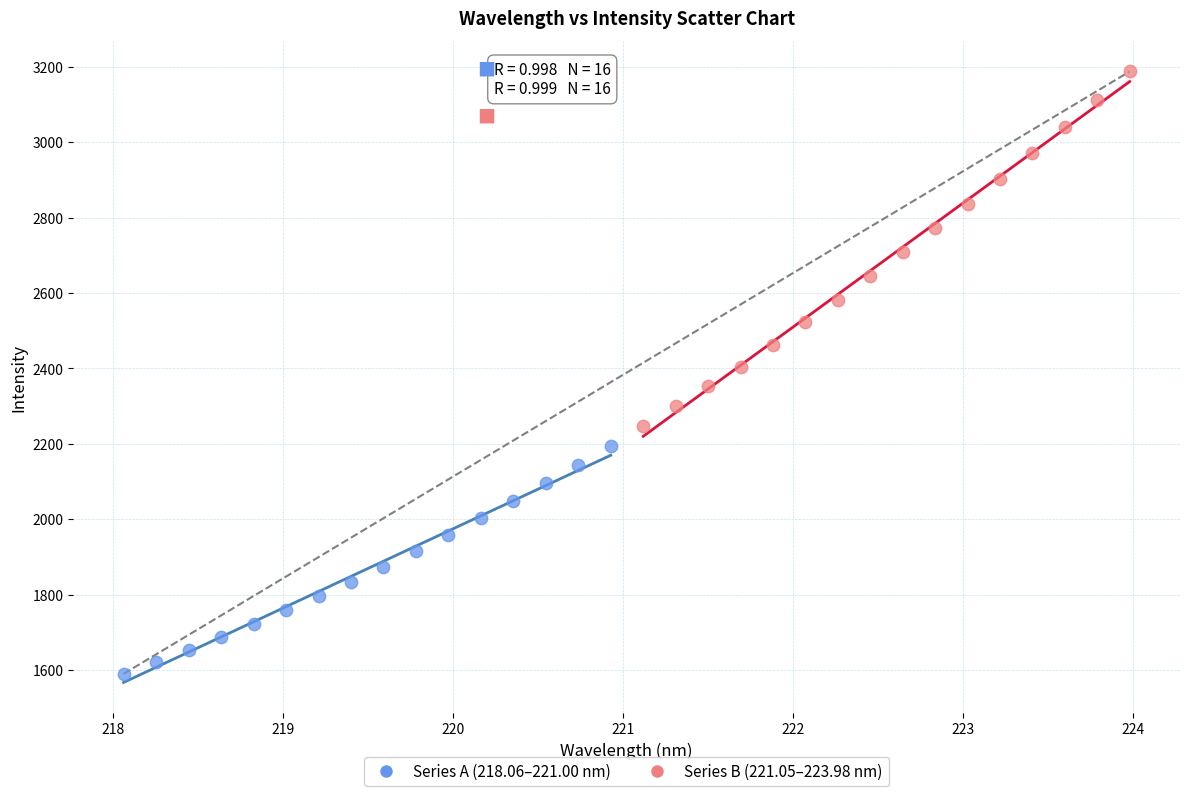

Which series contains the highest Y value?

Series B (221.05–223.98 nm)